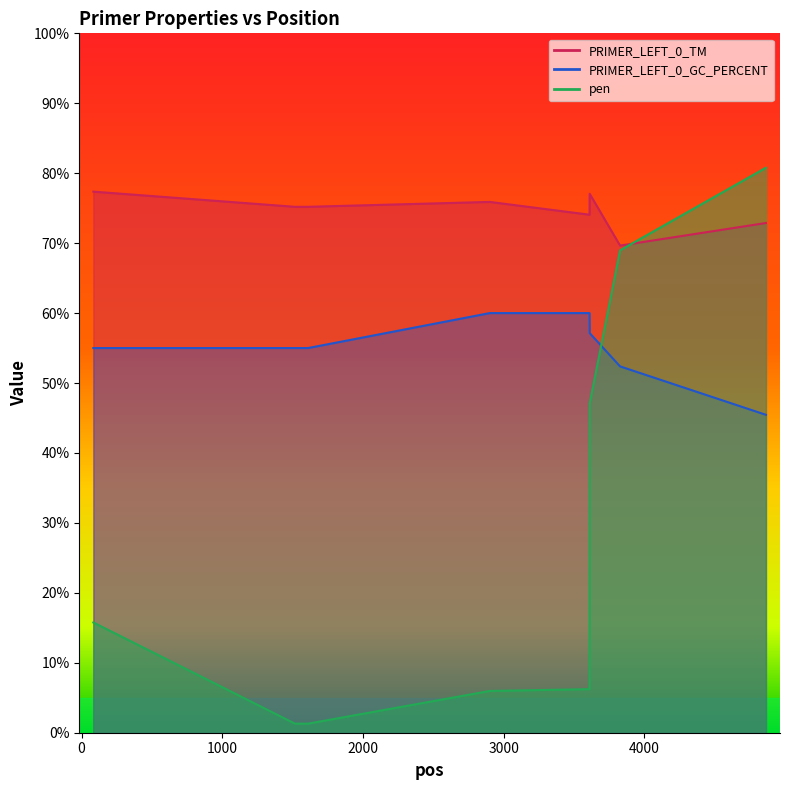

Reading left to right, extract all data points from this chart.

PRIMER_LEFT_0_TM: 77.4	75.2	75.2	75.9	74.1	77.1	69.7	72.9
PRIMER_LEFT_0_GC_PERCENT: 55.0	55.0	55.0	60.0	60.0	57.1	52.4	45.5
pen: 15.8	1.3	1.3	6.0	6.2	47.1	69.0	80.8